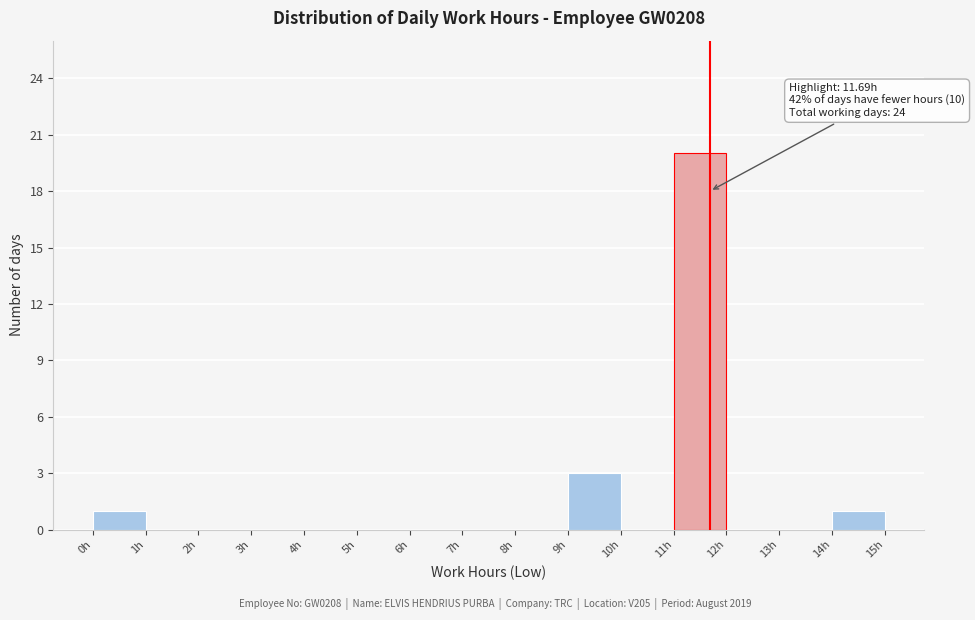

Which range on the x-axis has the tallest bar?

11 to 12